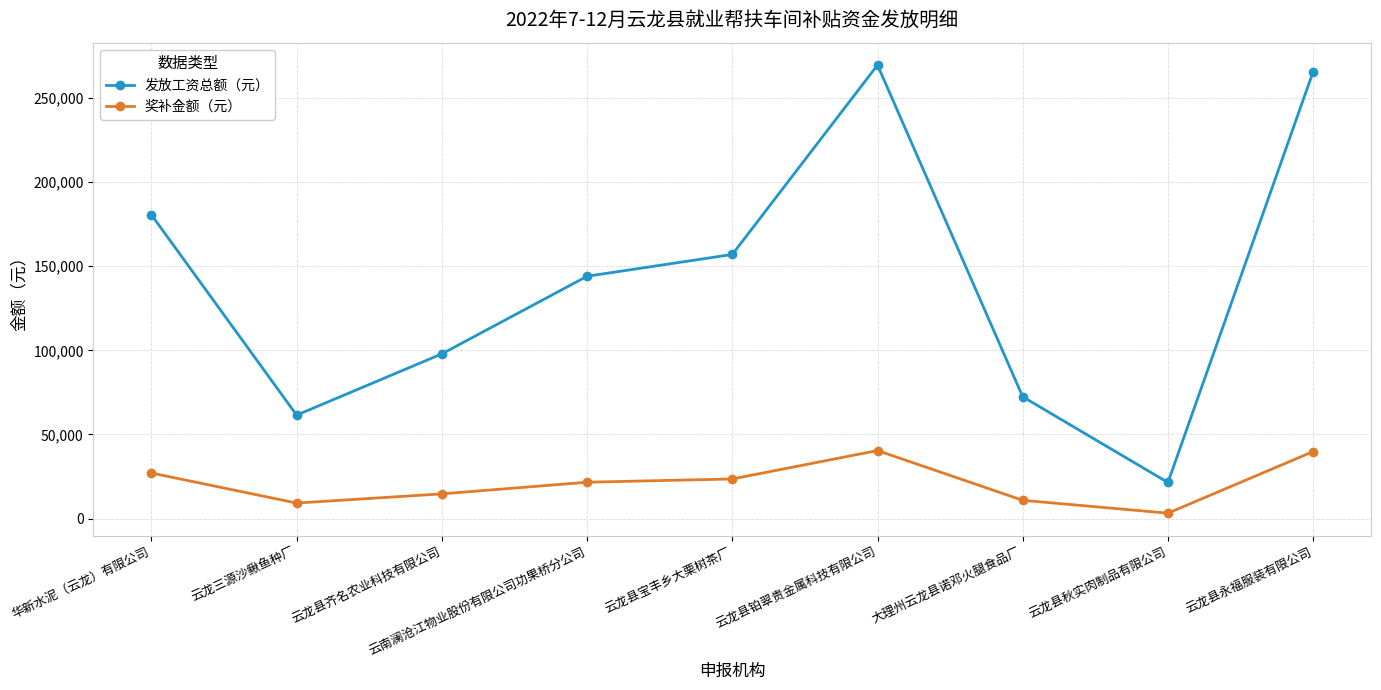

What is the difference between the highest and lowest values at 云龙县铂翠贵金属科技有限公司?

229117.7